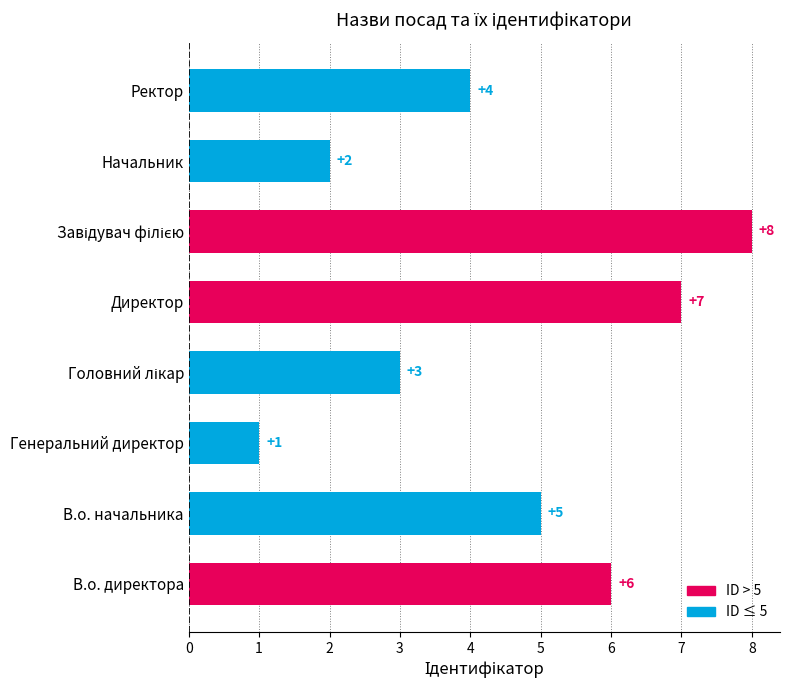

The value at Директор is 7. True or false?

True